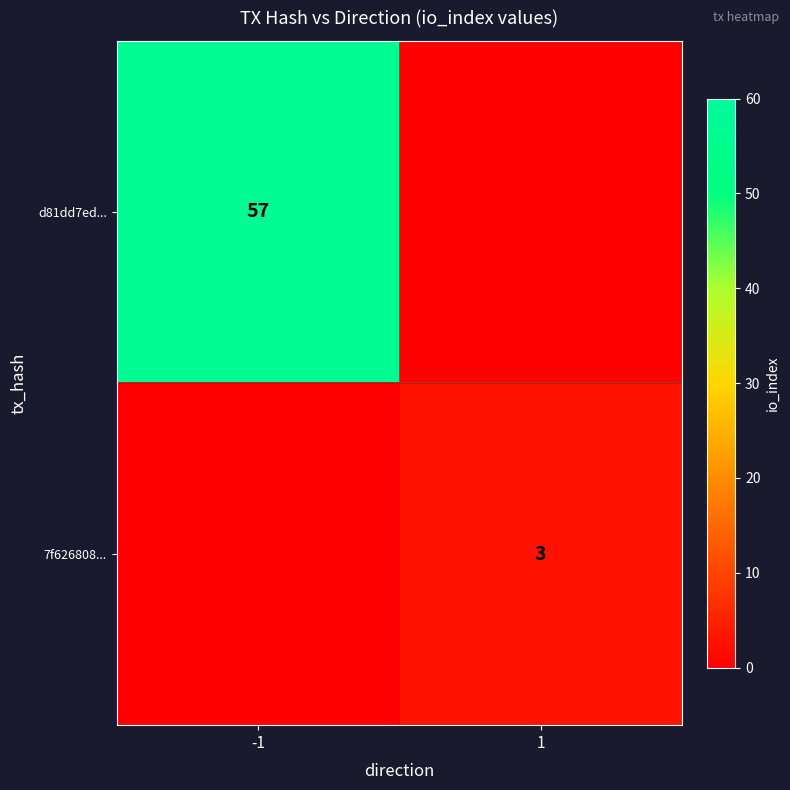

True or false: d81dd7ed... has a value of 39 at -1.

False